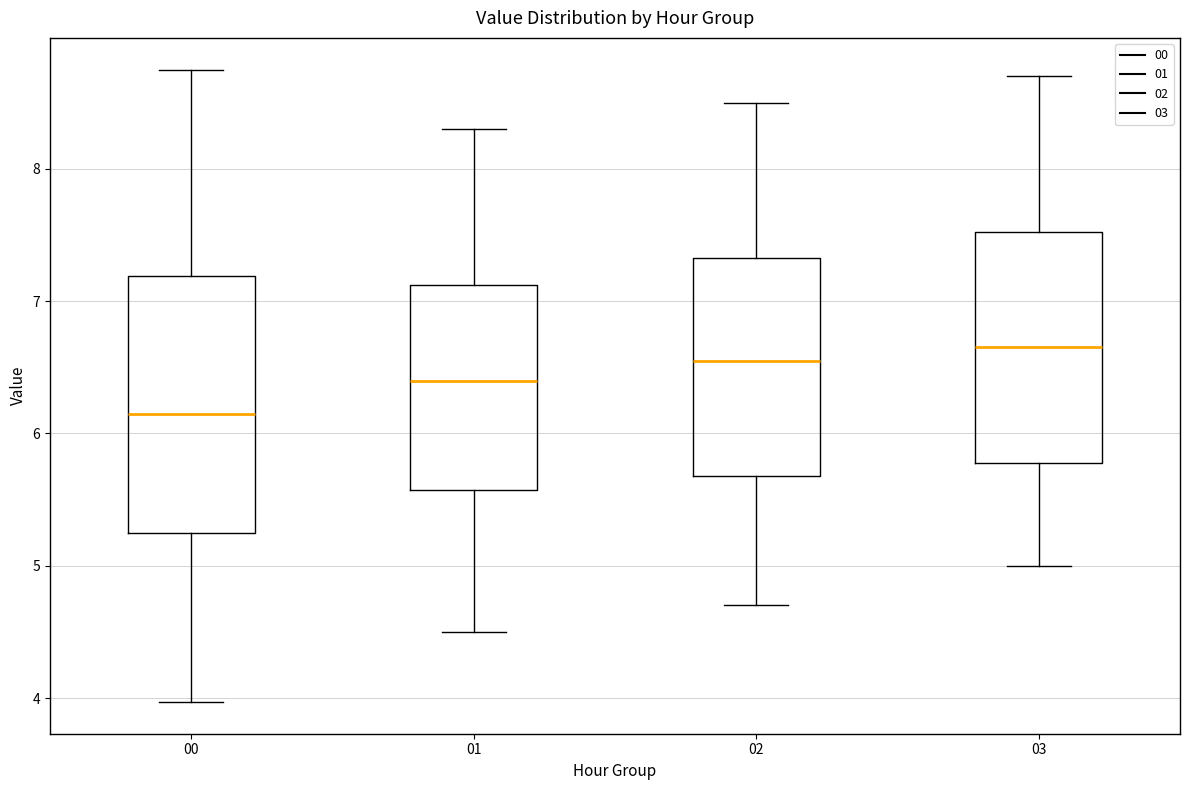

Reading left to right, read every box against the y-axis: the position of its median line, the range the box covers, and the ends of its whiskers. The values are not printed on the chart, so give them approximately, as read against the axis.

00: median 6.2, box 5.2 to 7.2, whiskers 4.0 to 8.8
01: median 6.4, box 5.6 to 7.1, whiskers 4.5 to 8.3
02: median 6.6, box 5.7 to 7.3, whiskers 4.7 to 8.5
03: median 6.7, box 5.8 to 7.5, whiskers 5.0 to 8.7